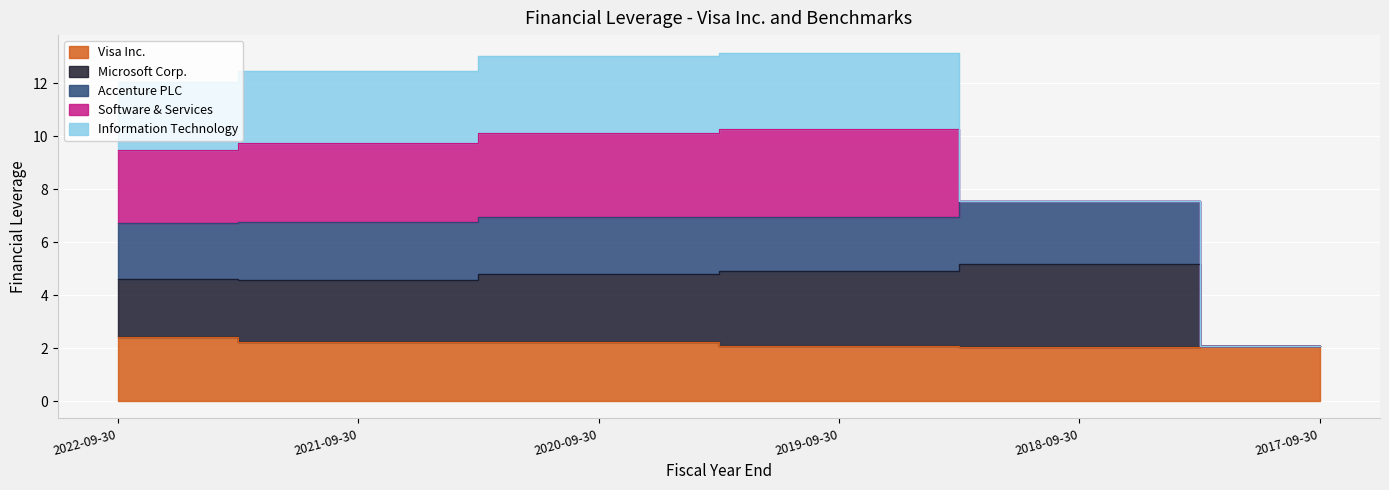

Rank the series at 2018-09-30 from lowest to highest value.

Visa Inc., Microsoft Corp., Accenture PLC